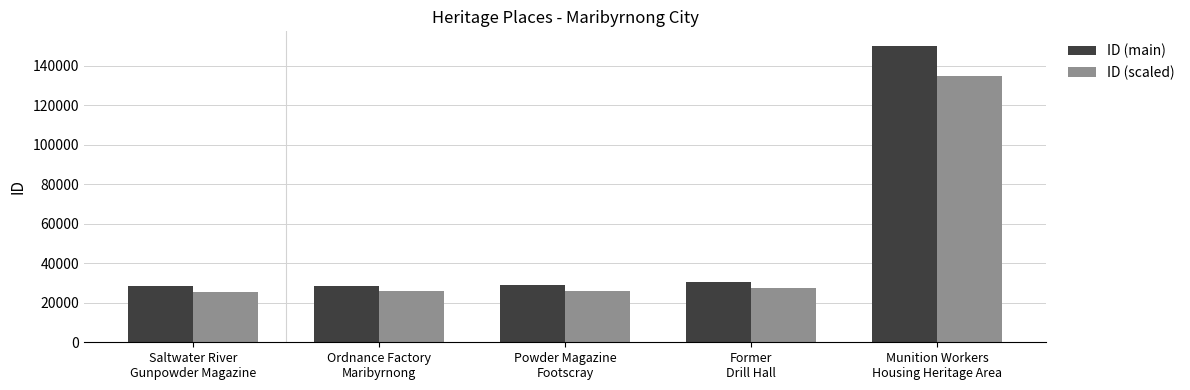

Rank the series at Former
Drill Hall from lowest to highest value.

ID (scaled), ID (main)